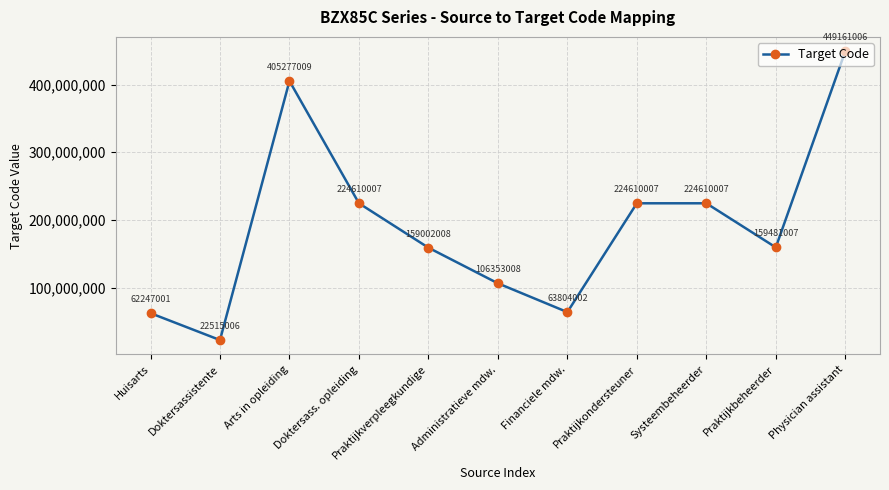

At which label does the data first exceed 159481007?

Arts in opleiding